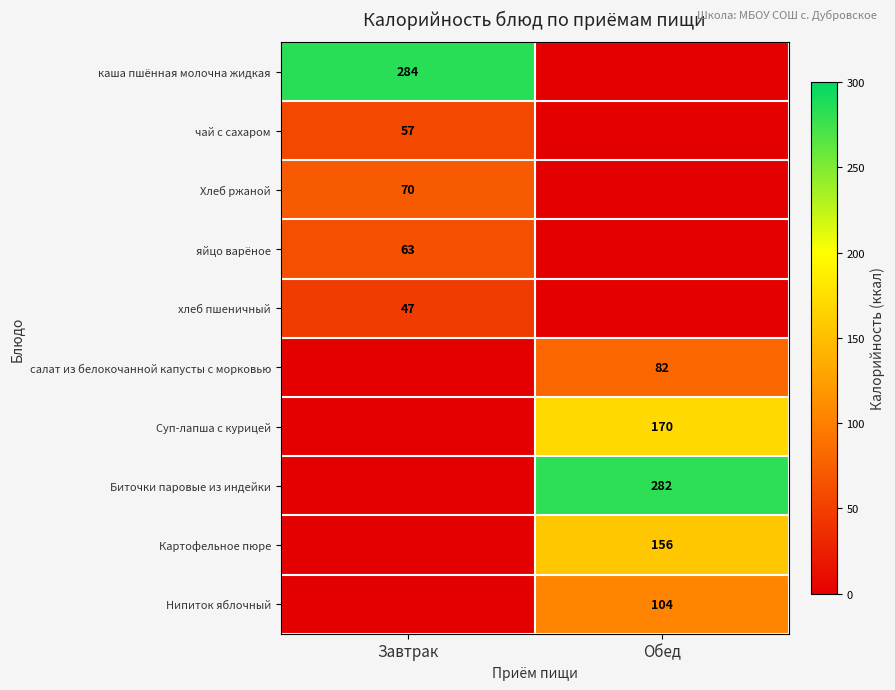

The Биточки паровые из индейки series shows 282 at Обед. True or false?

True